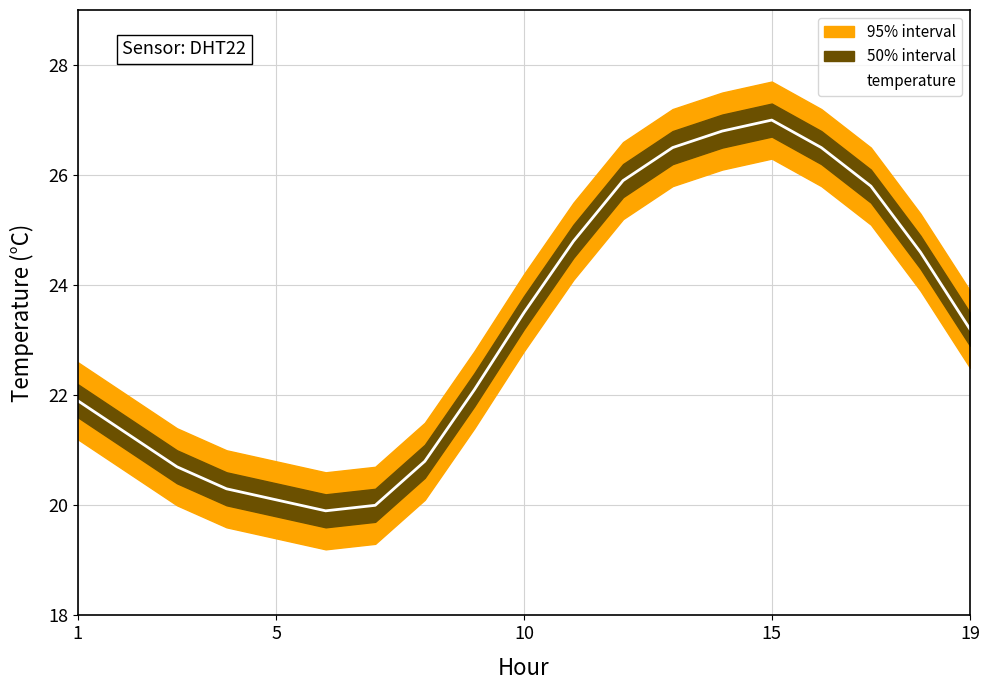

At which label does temperature first exceed 23?

10